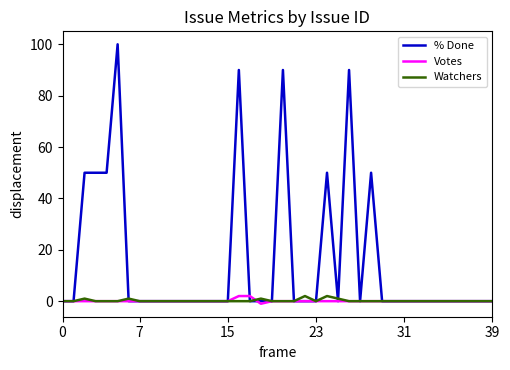

What is the greatest value displayed?

100